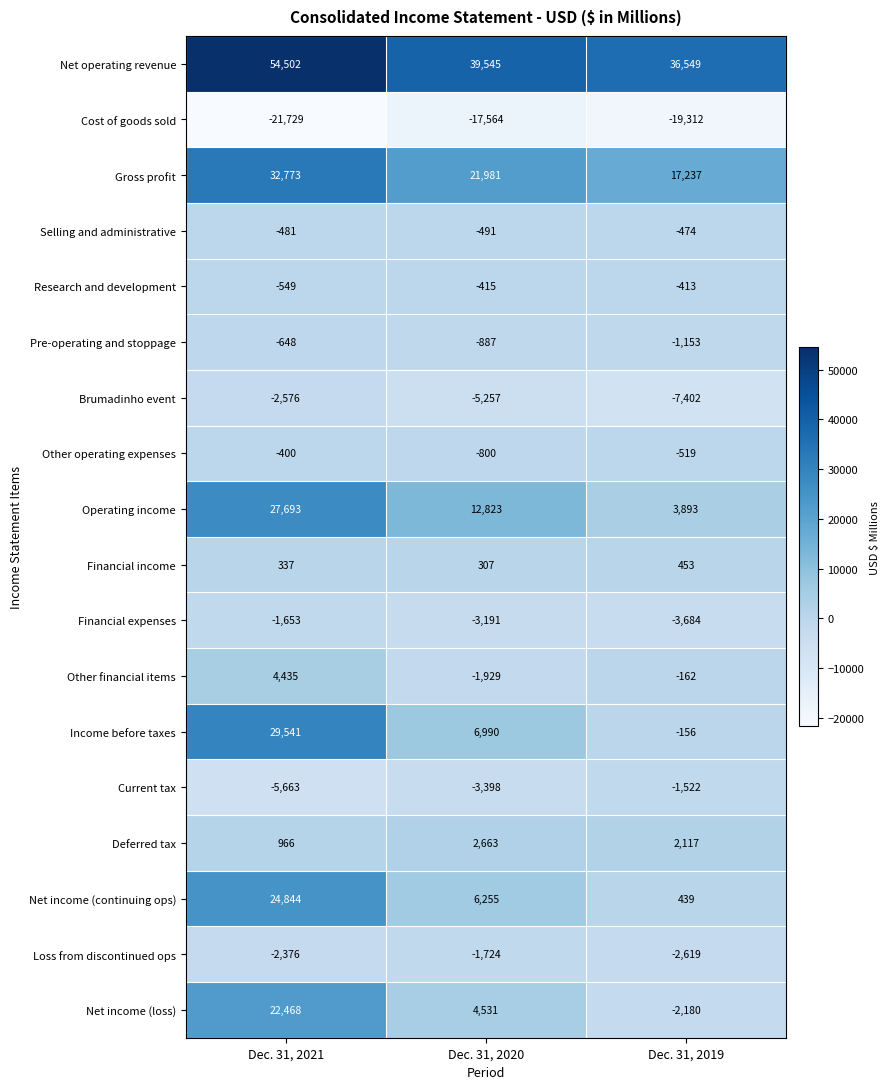

At which label does Current tax first exceed -3398?

Dec. 31, 2019